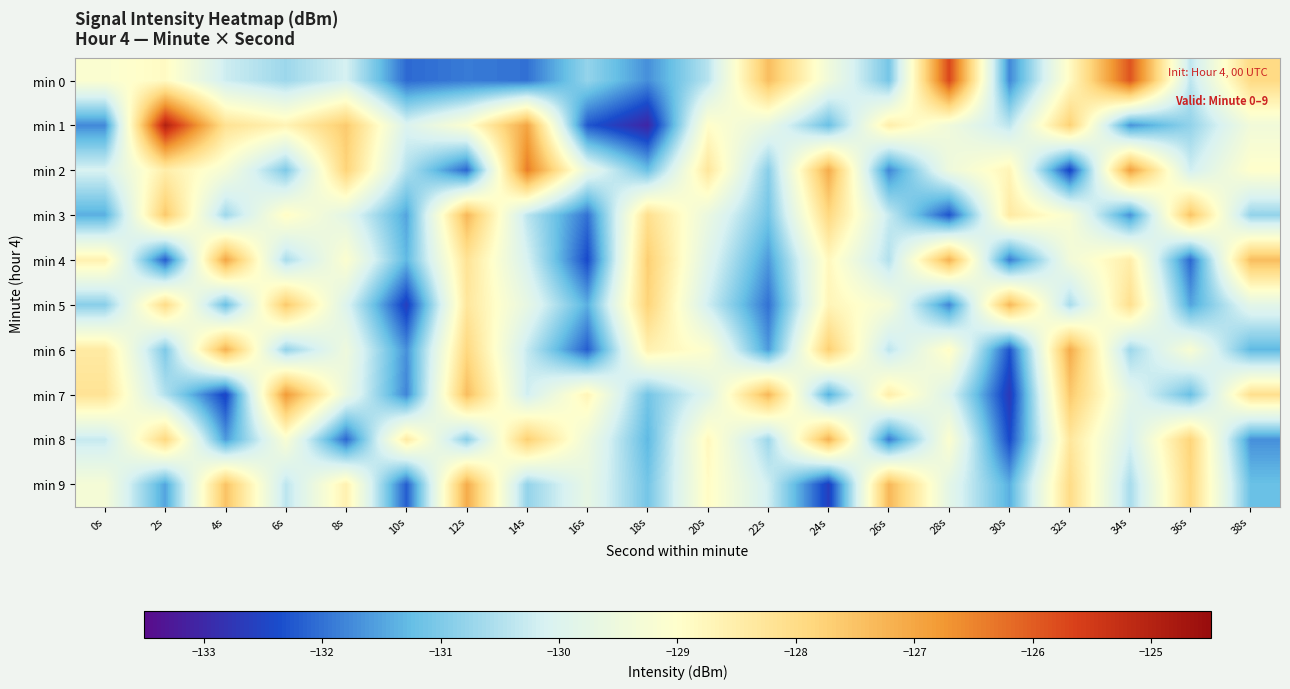

How many series are shown in this chart?

10